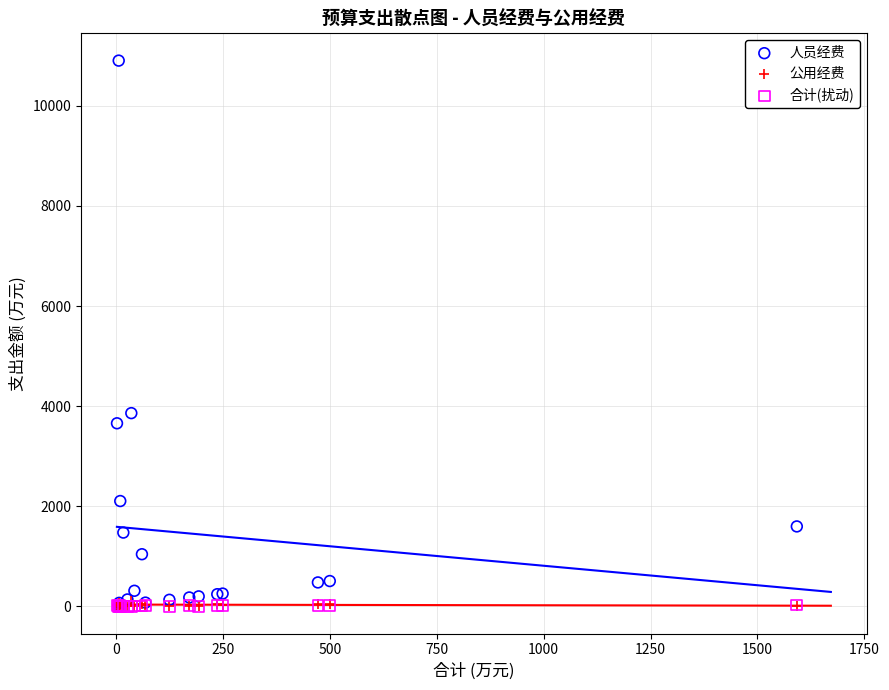

Which series has the widest spread of Y values?

人员经费